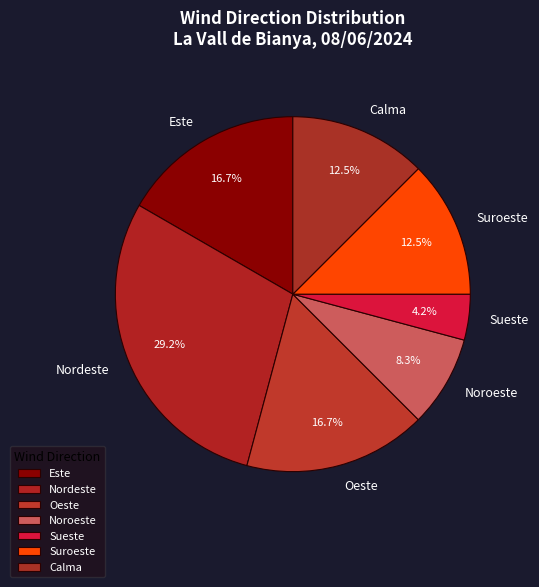

How many segments does this pie chart have?

7